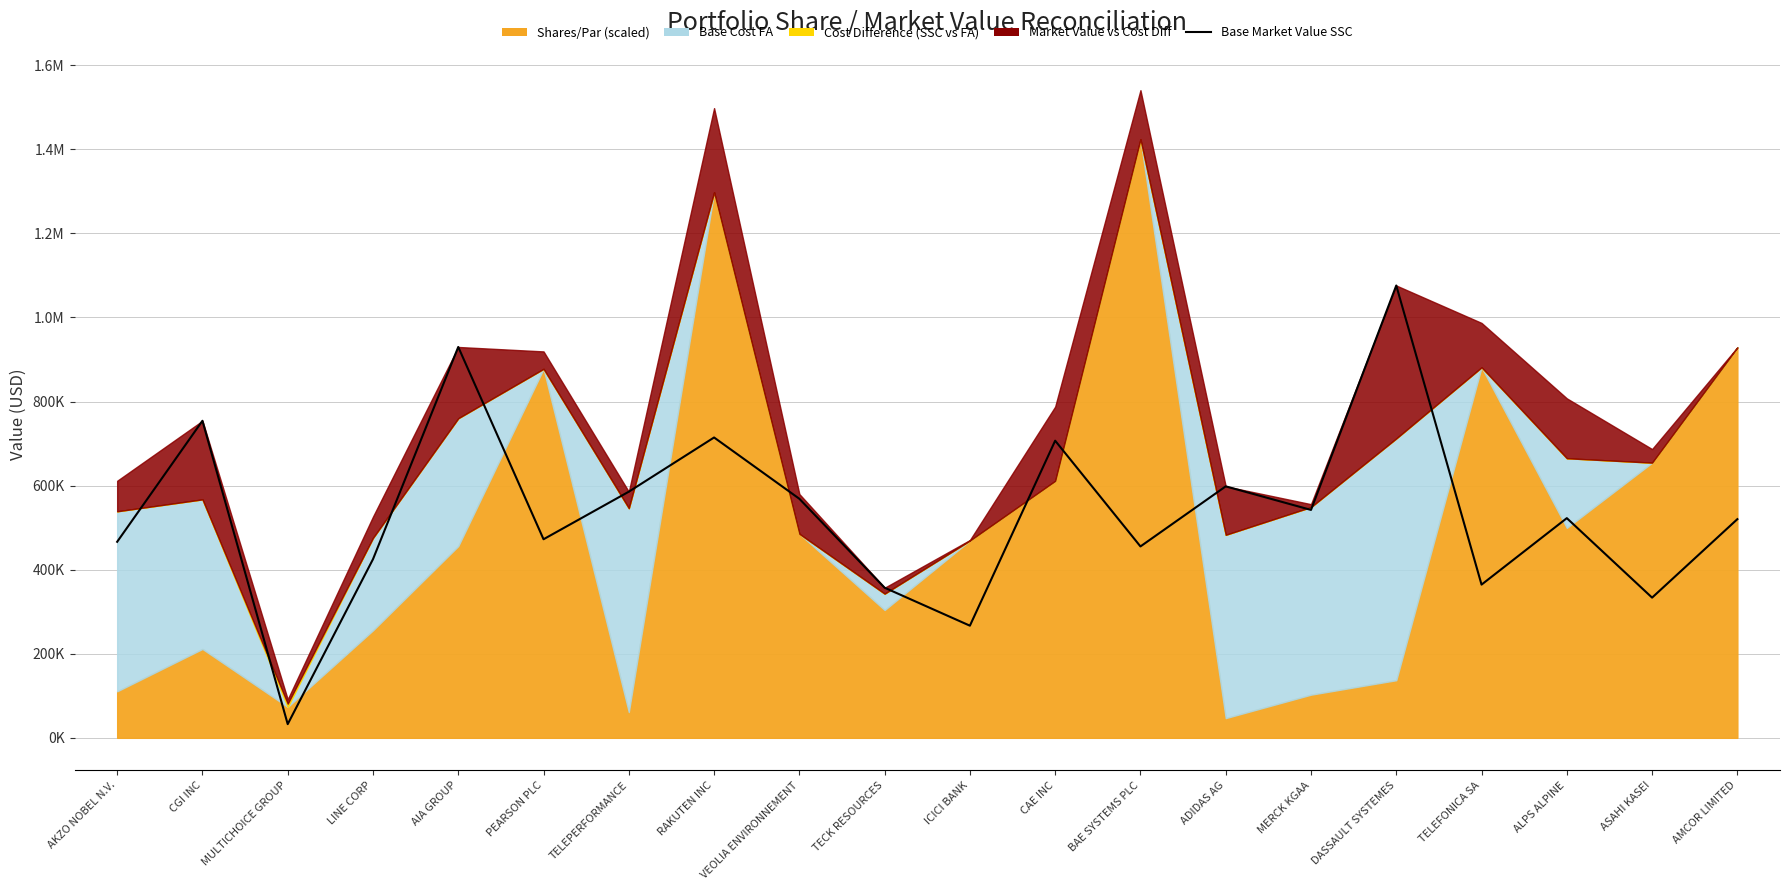

The value at LINE CORP is 661705.0. True or false?

False